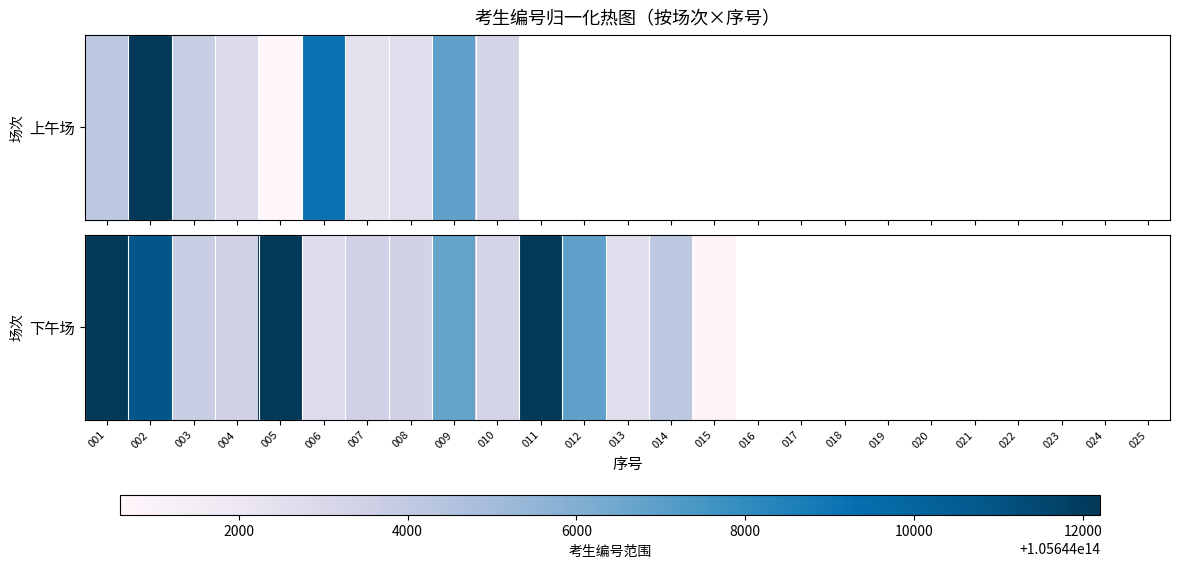

What is the sum of the values at 007 and 005?

1.2